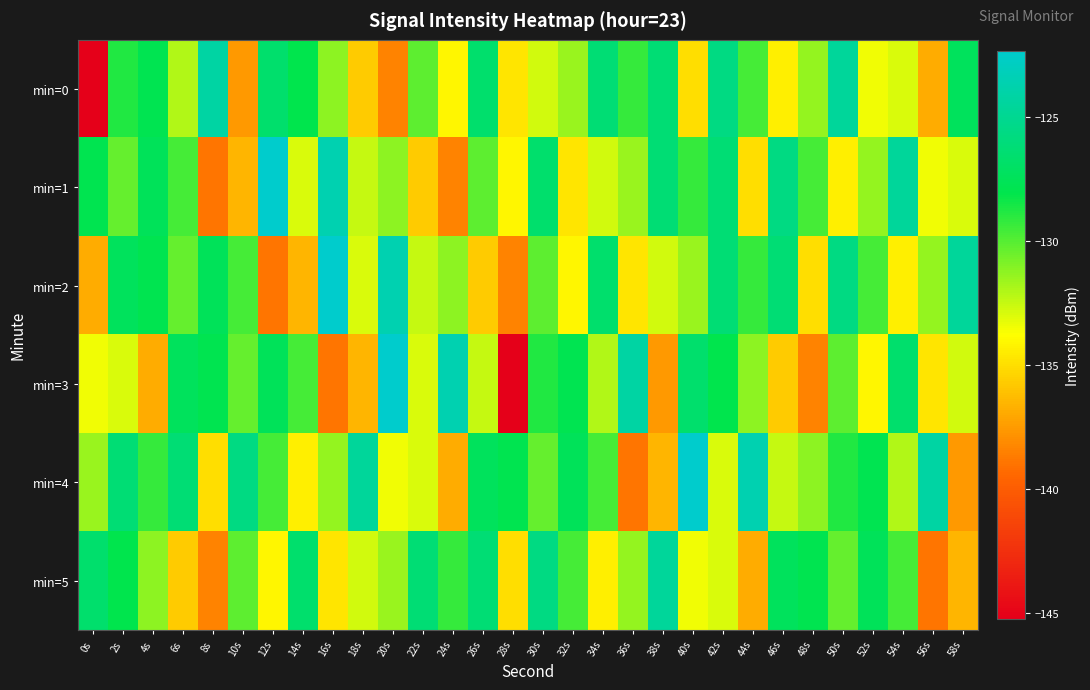

Between 10s and 8s, which is larger?

8s